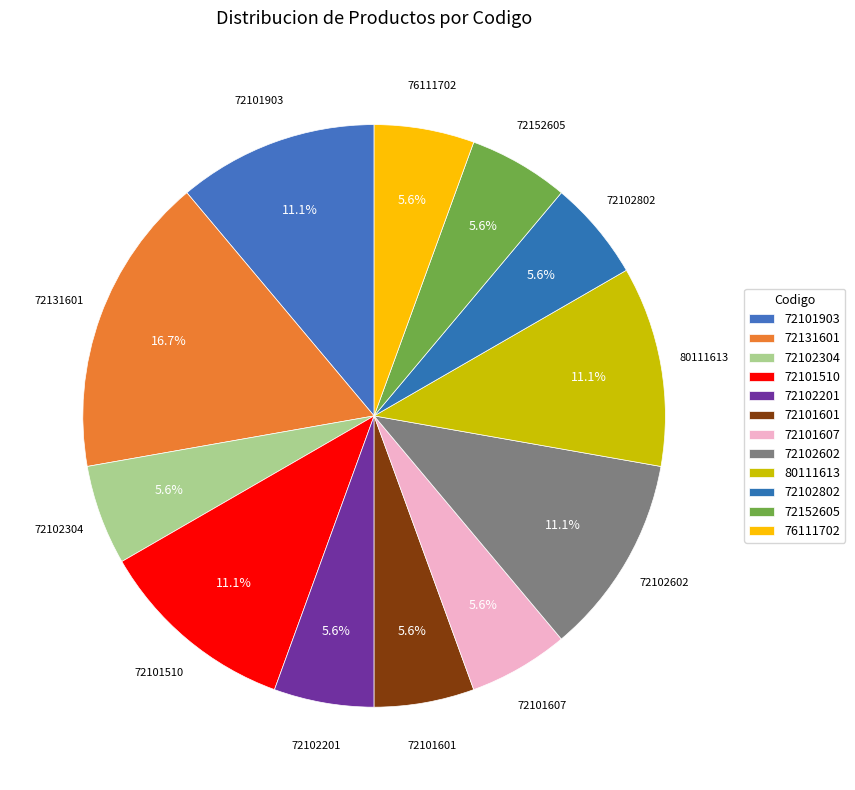

Between 72131601 and 72101903, which is larger?

72131601